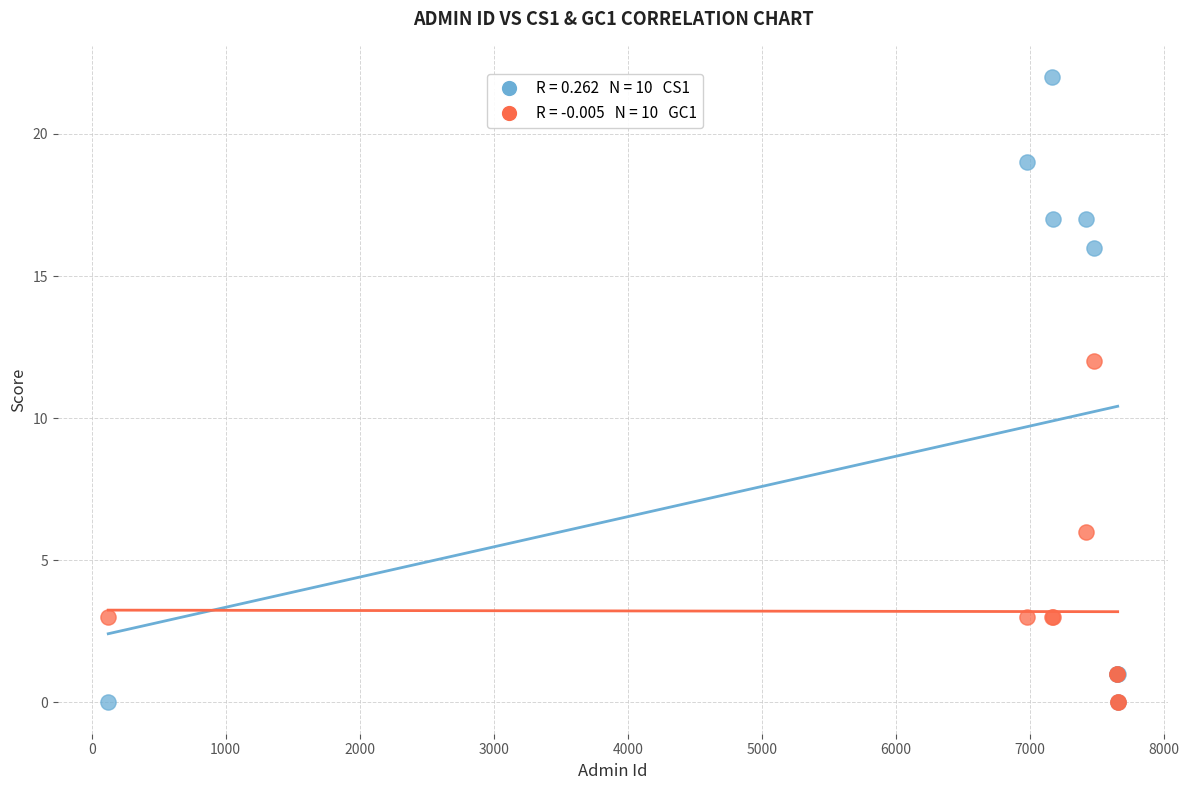

Across all series, what Y value is closest to 11?

12